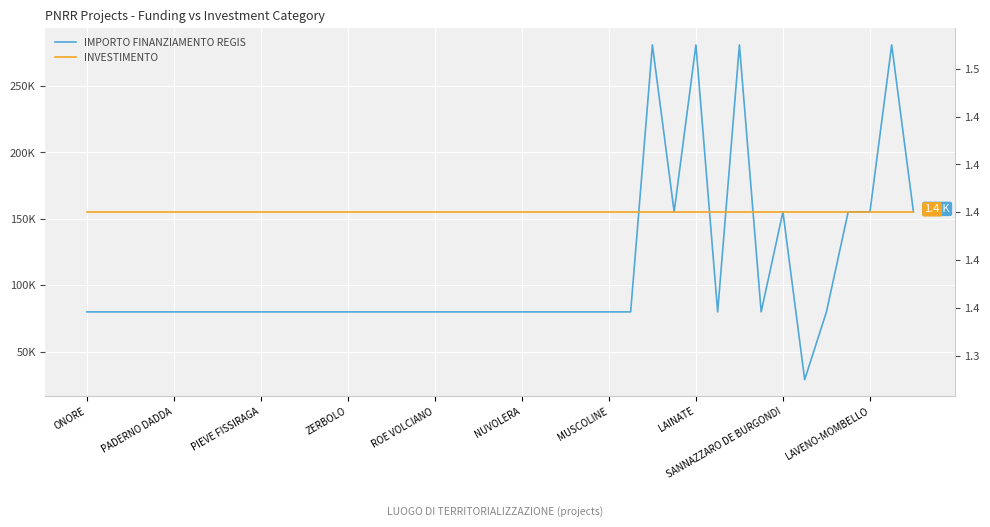

What is the value of the INVESTIMENTO point at the 5th from the left?

1.4